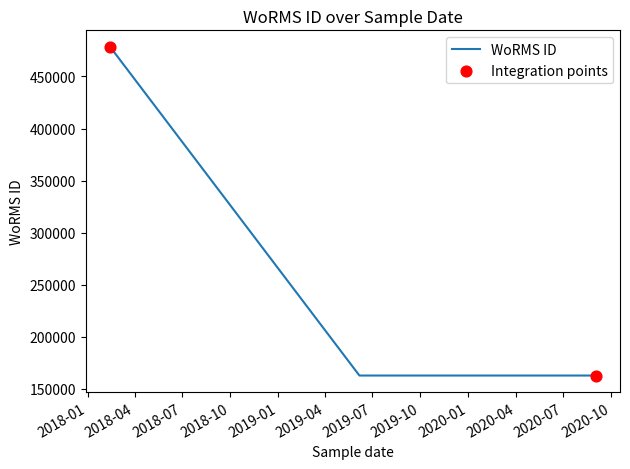

What is the change in value from 2018-02-13 to 2019-10-14?

-315832